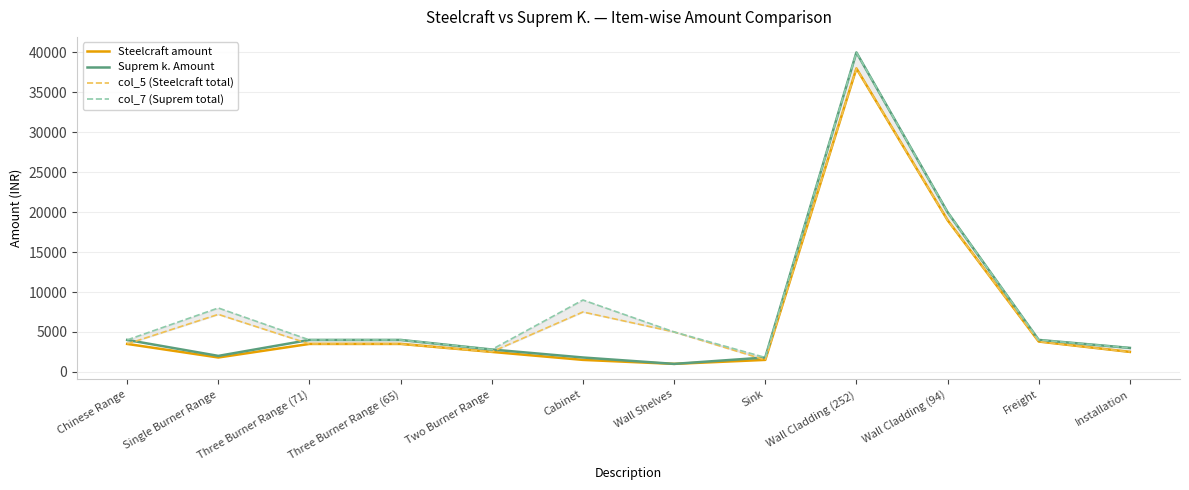

The value of col_5 (Steelcraft total) at Wall Shelves is 5000. True or false?

True